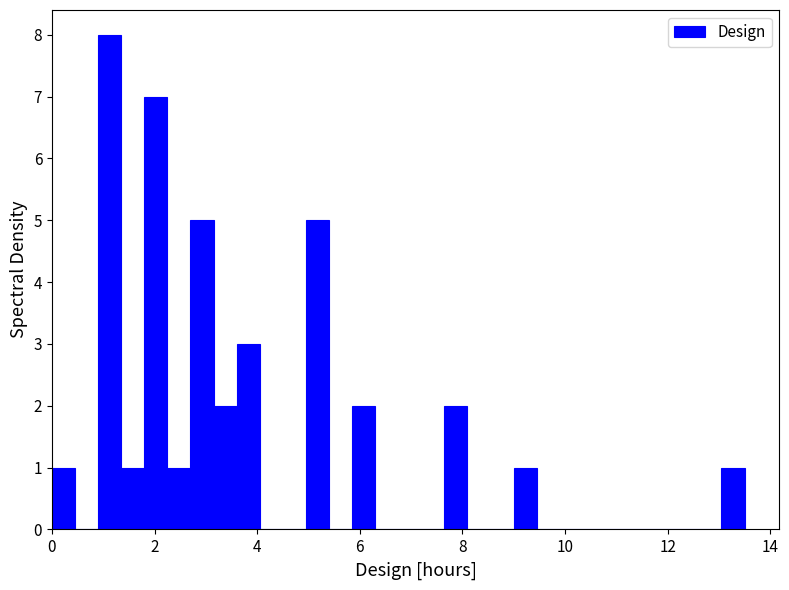

Read against the x-axis, roughly where is the centre of the tallest bar?

1.2